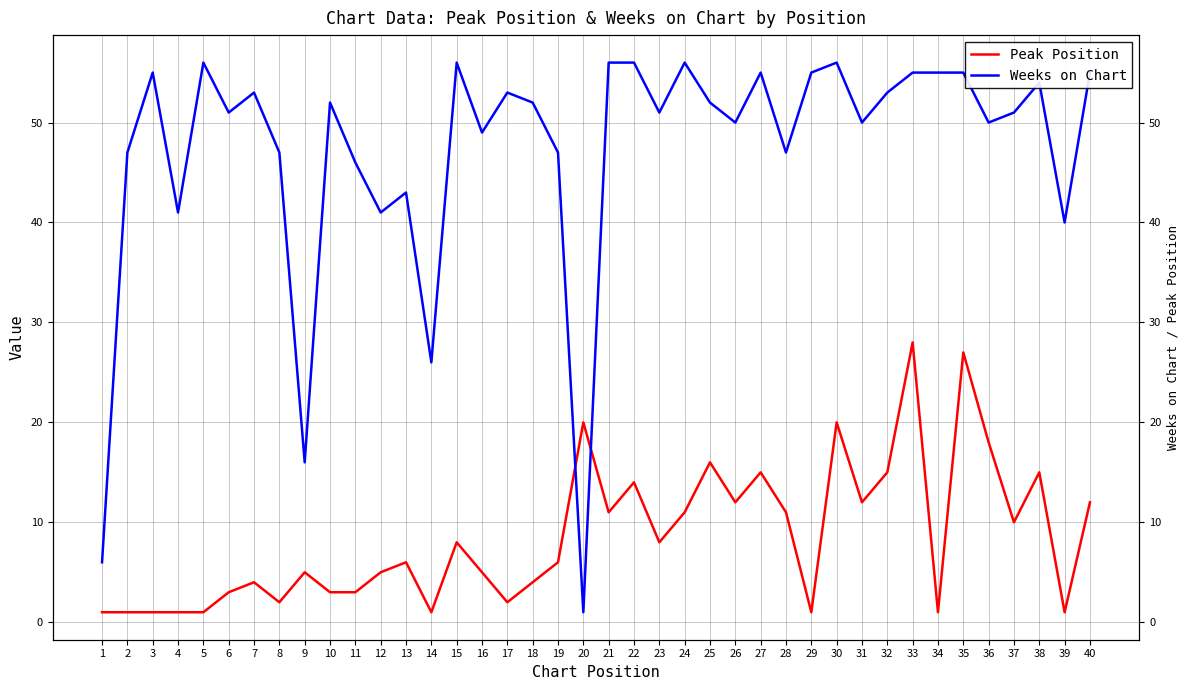

Which category has the lowest value across all series?

1